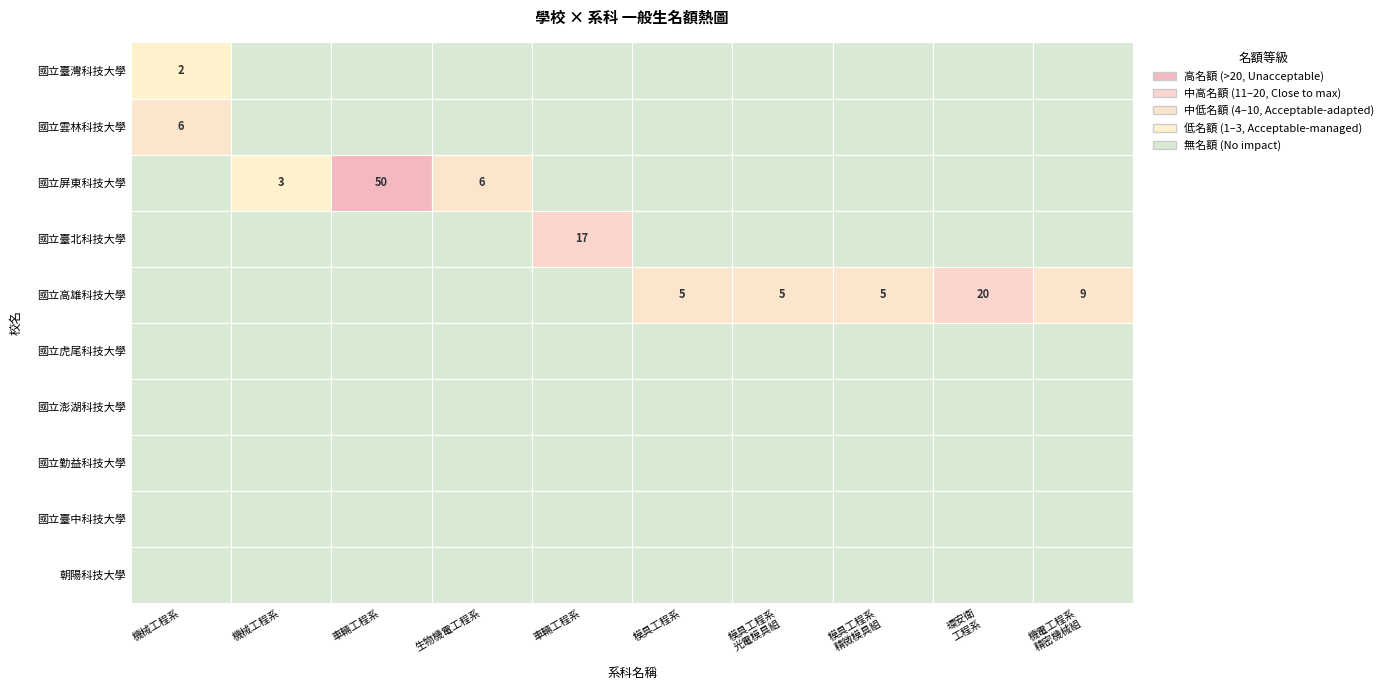

Is it true that 國立高雄科技大學 equals 9 at 9?

True